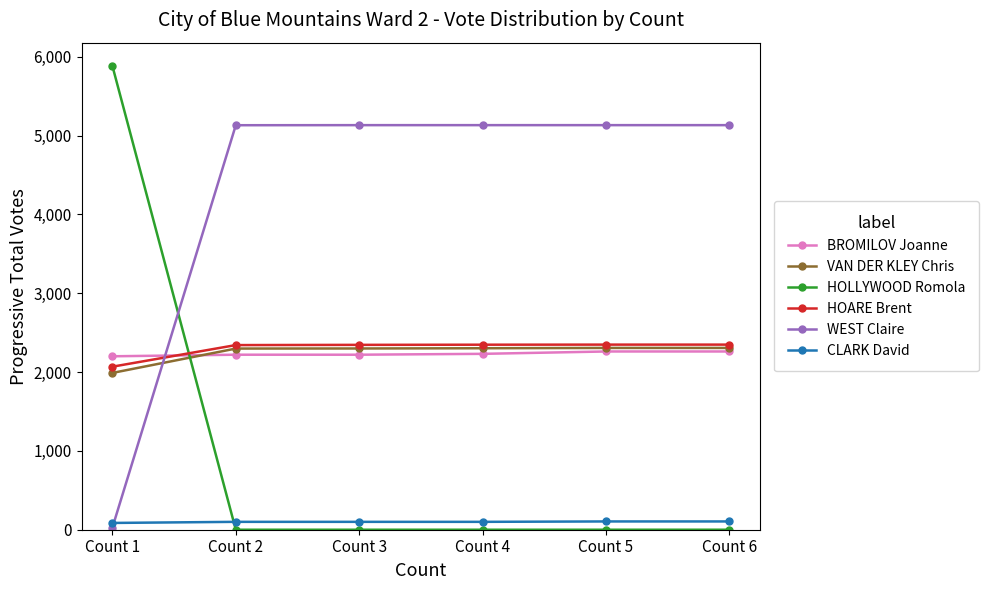

What is the value of the HOLLYWOOD Romola point at the 1st from the left?

5884